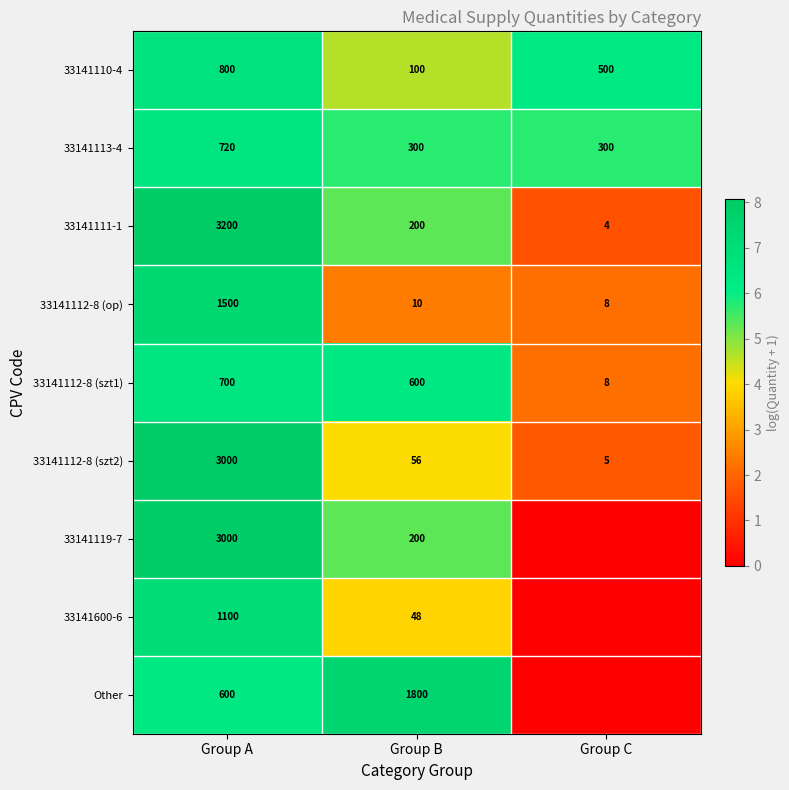

List the labels in order of 33141110-4 value, largest first.

Group A, Group C, Group B